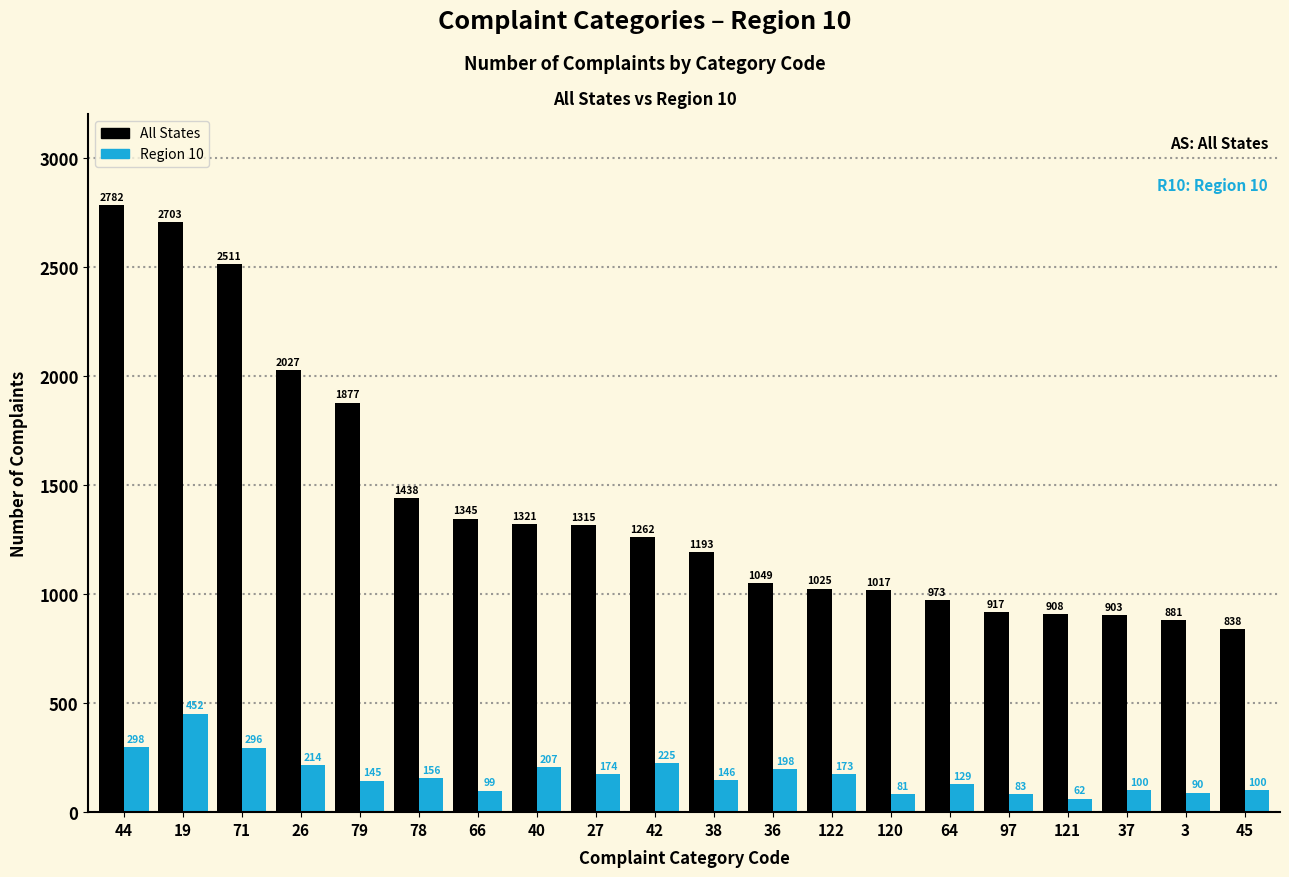

Reading left to right, what are all the values shown in this chart?

All States: 2782	2703	2511	2027	1877	1438	1345	1321	1315	1262	1193	1049	1025	1017	973	917	908	903	881	838
Region 10: 298	452	296	214	145	156	99	207	174	225	146	198	173	81	129	83	62	100	90	100